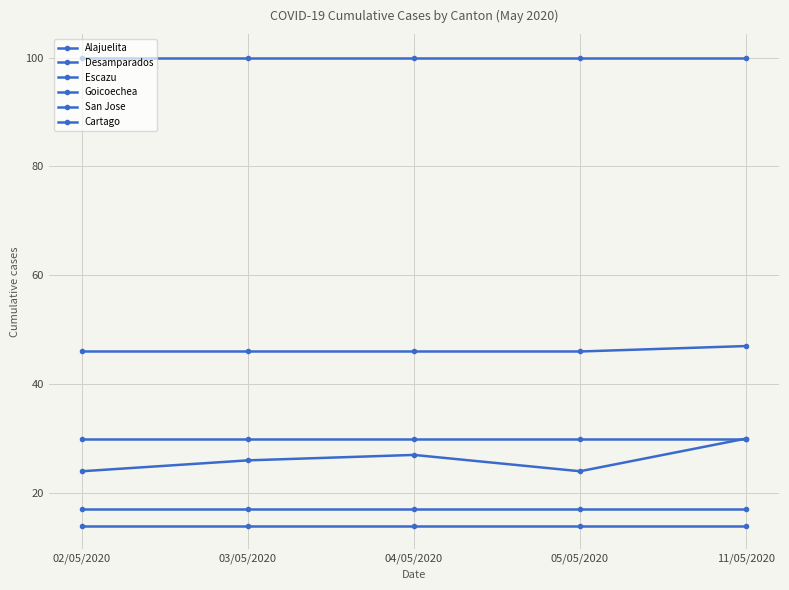

How many data points does each series have?

5